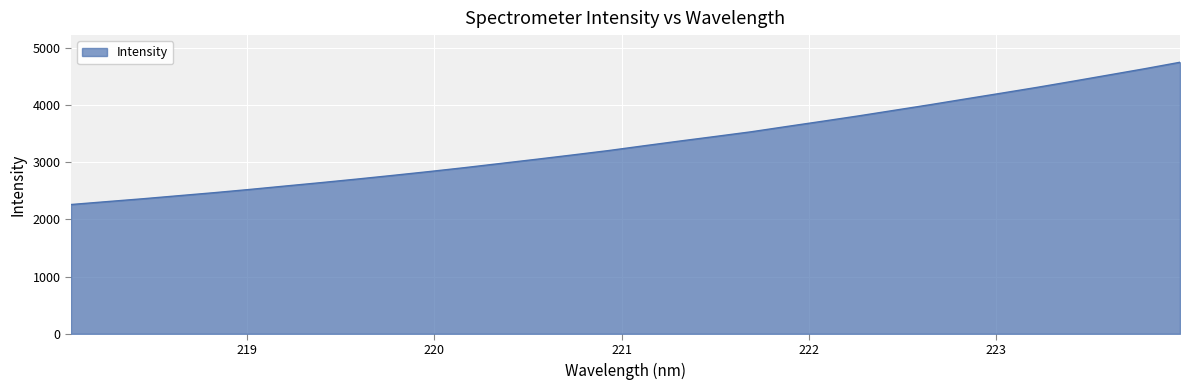

What is the maximum value shown in the chart?

4750.6